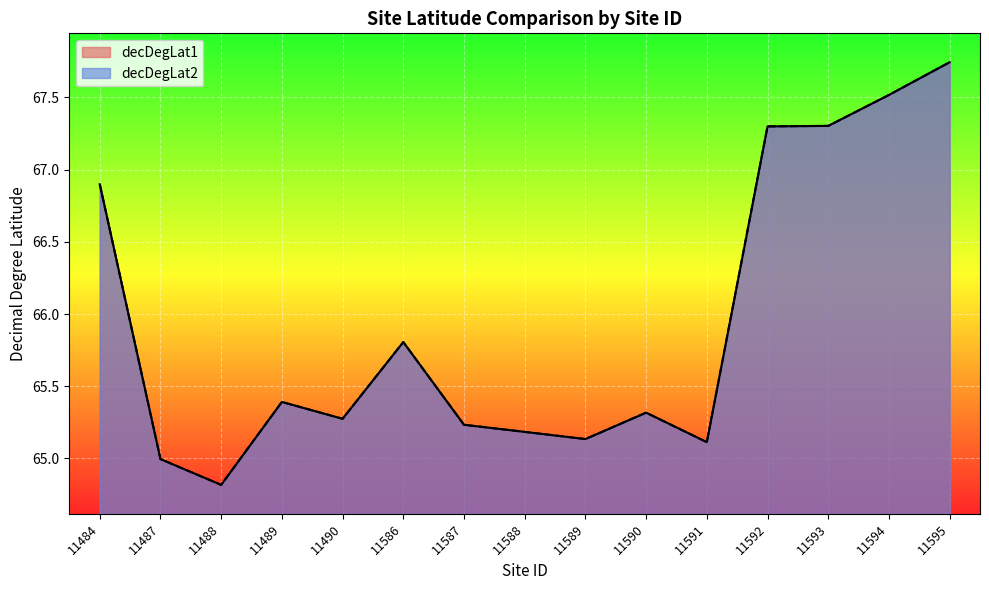

Which series has the largest total across all categories?

decDegLat1